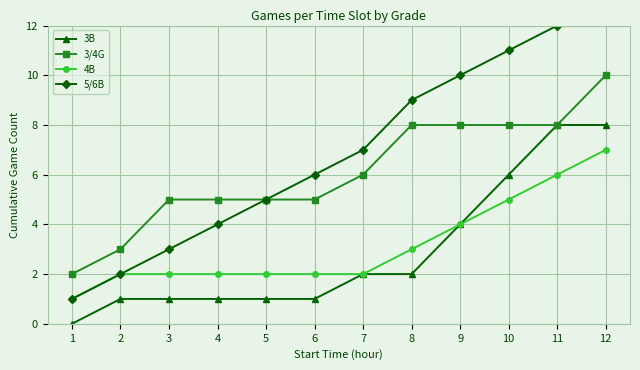

Reading left to right, extract all data points from this chart.

3B: 0	1	1	1	1	1	2	2	4	6	8	8
3/4G: 2	3	5	5	5	5	6	8	8	8	8	10
4B: 1	2	2	2	2	2	2	3	4	5	6	7
5/6B: 1	2	3	4	5	6	7	9	10	11	12	13